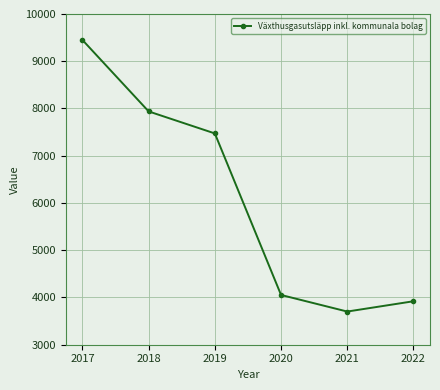

Does the chart display data point markers on the line(s)?

Yes